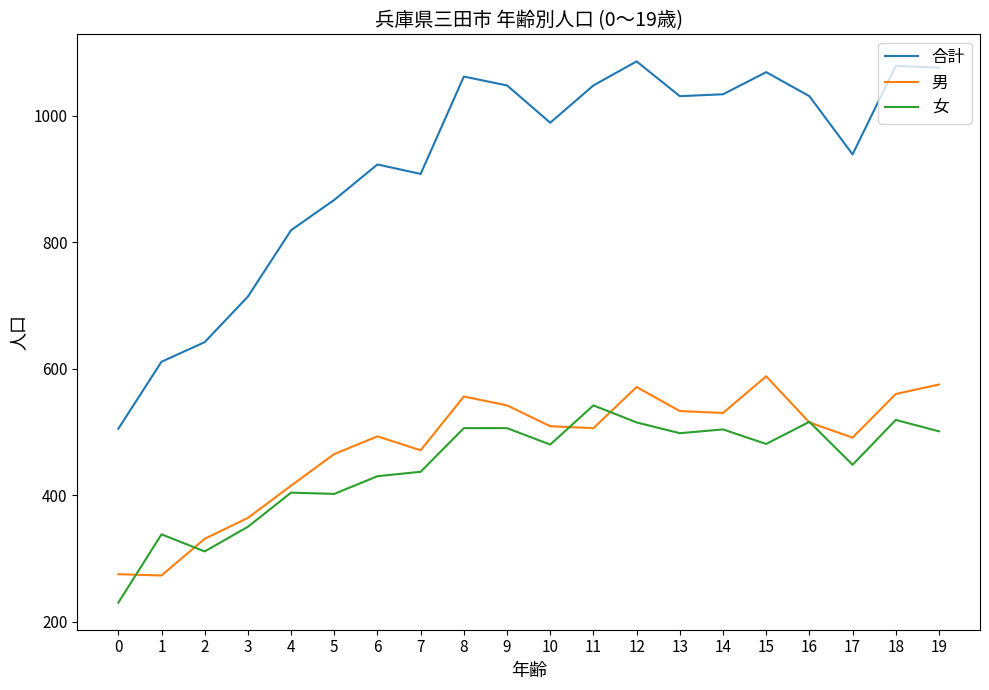

List the series in order of their peak value, highest first.

合計, 男, 女